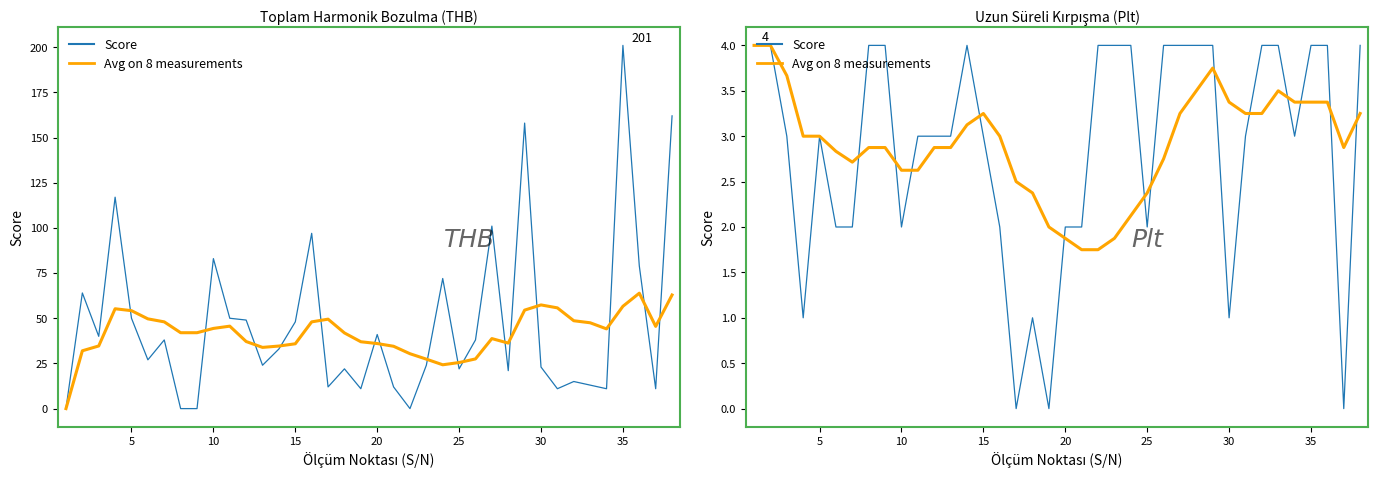

How many times do Avg on 8 measurements and Score cross each other?

13